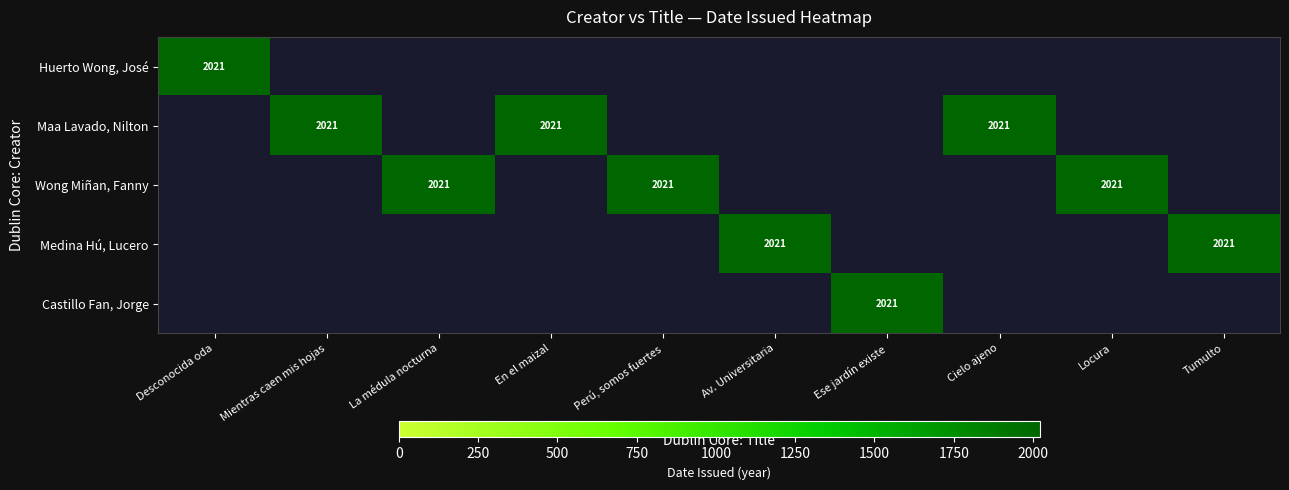

Which label corresponds to the smallest value in the chart?

Mientras caen mis hojas